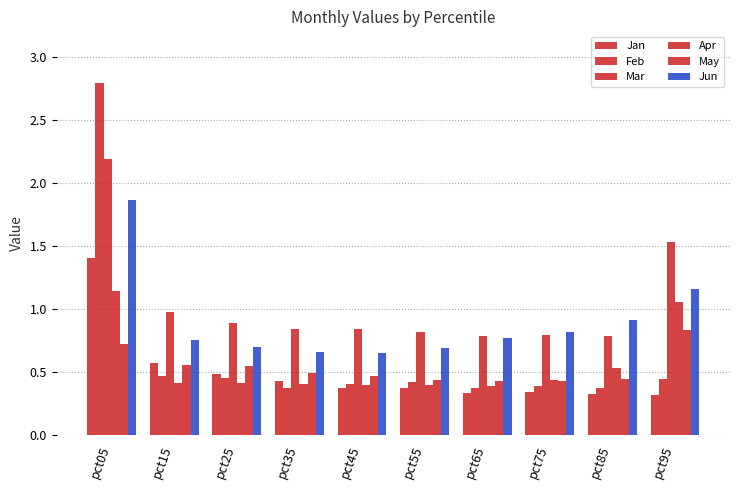

Where is Jan nearest to the value 0?

pct95